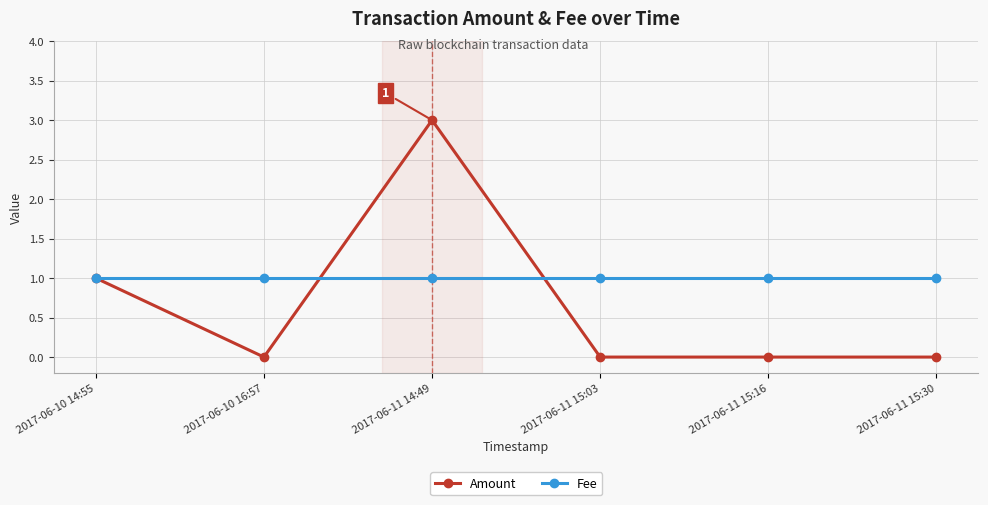

The Amount series shows 0 at 2017-06-10 16:57. True or false?

True